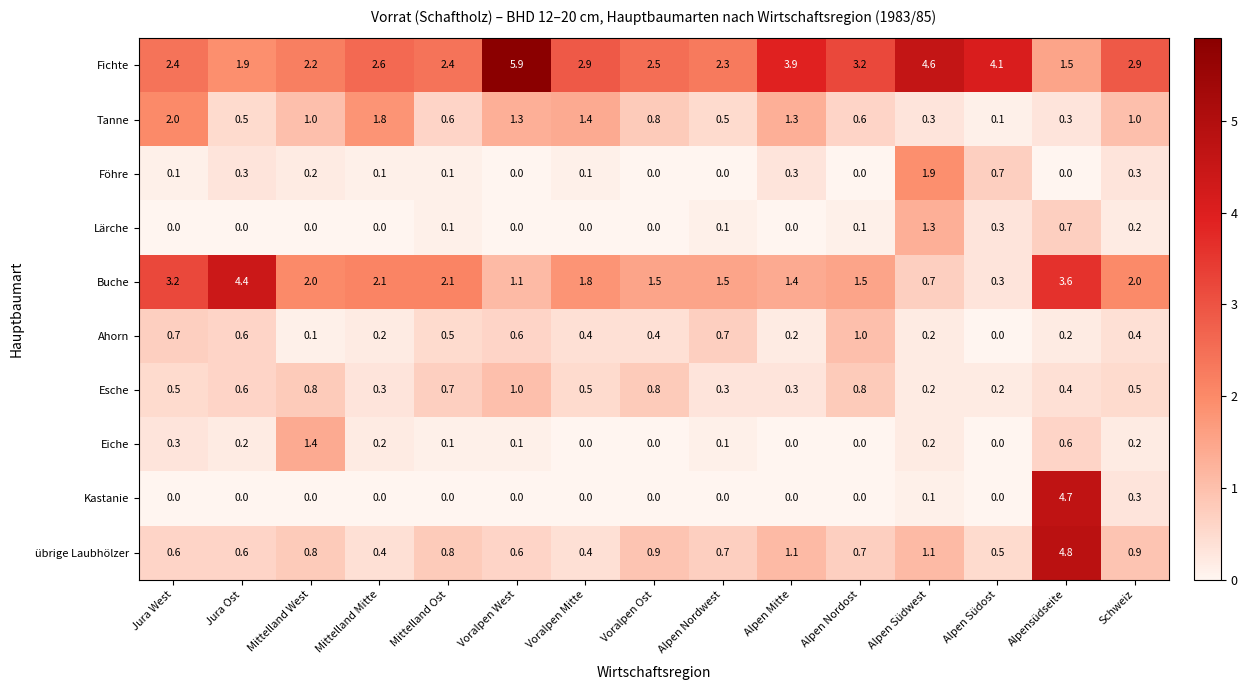

The Eiche series shows 0.1 at Mittelland Ost. True or false?

True